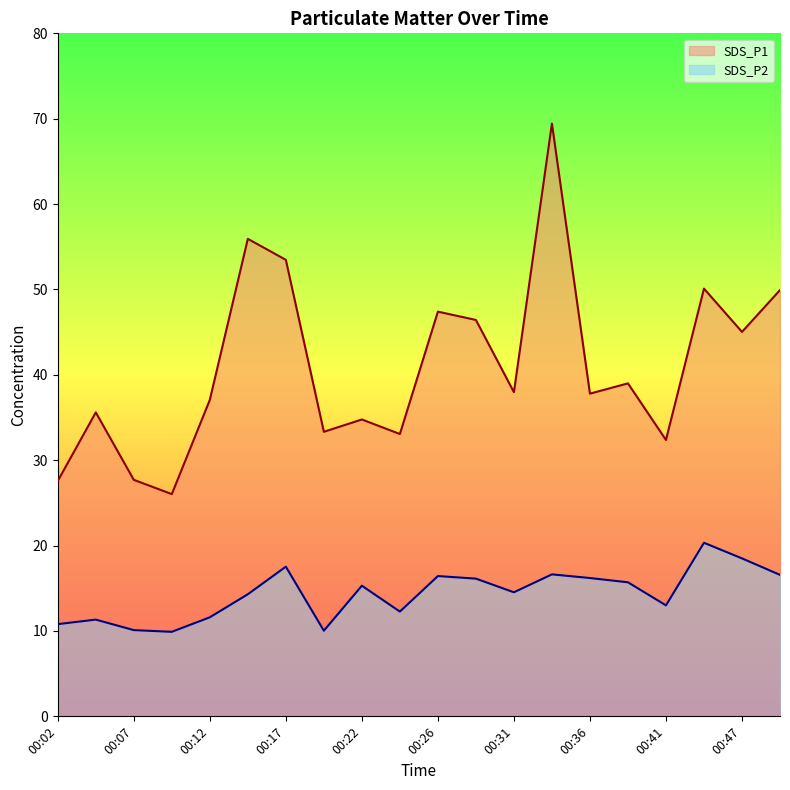

At how many categories does at least one series exceed 47?

6